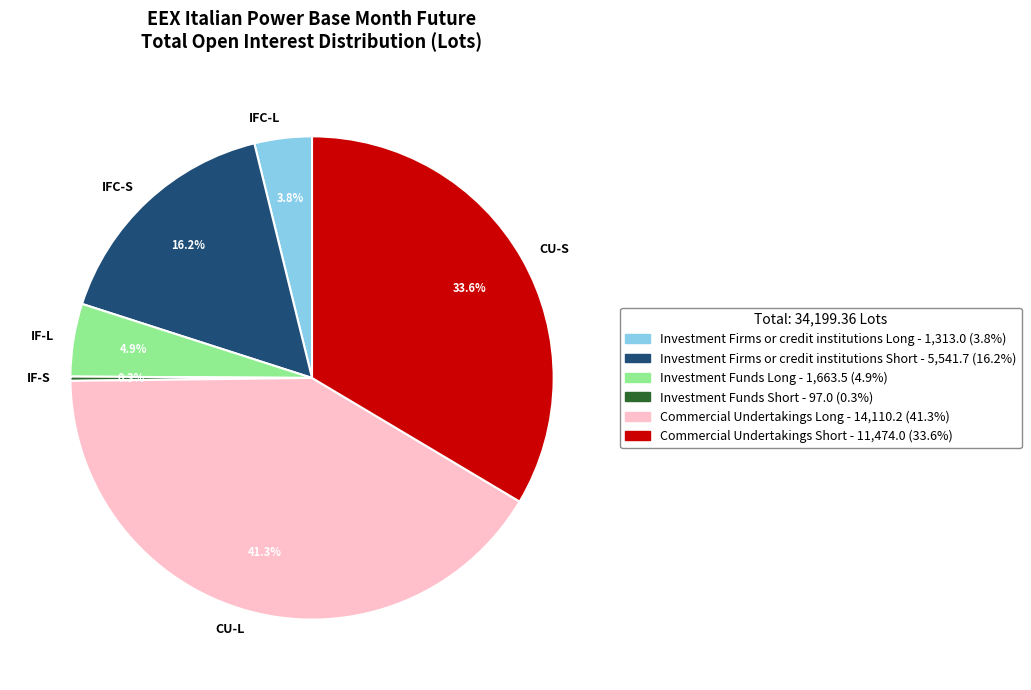

Rank the categories by value from highest to lowest.

CU-L, CU-S, IFC-S, IF-L, IFC-L, IF-S